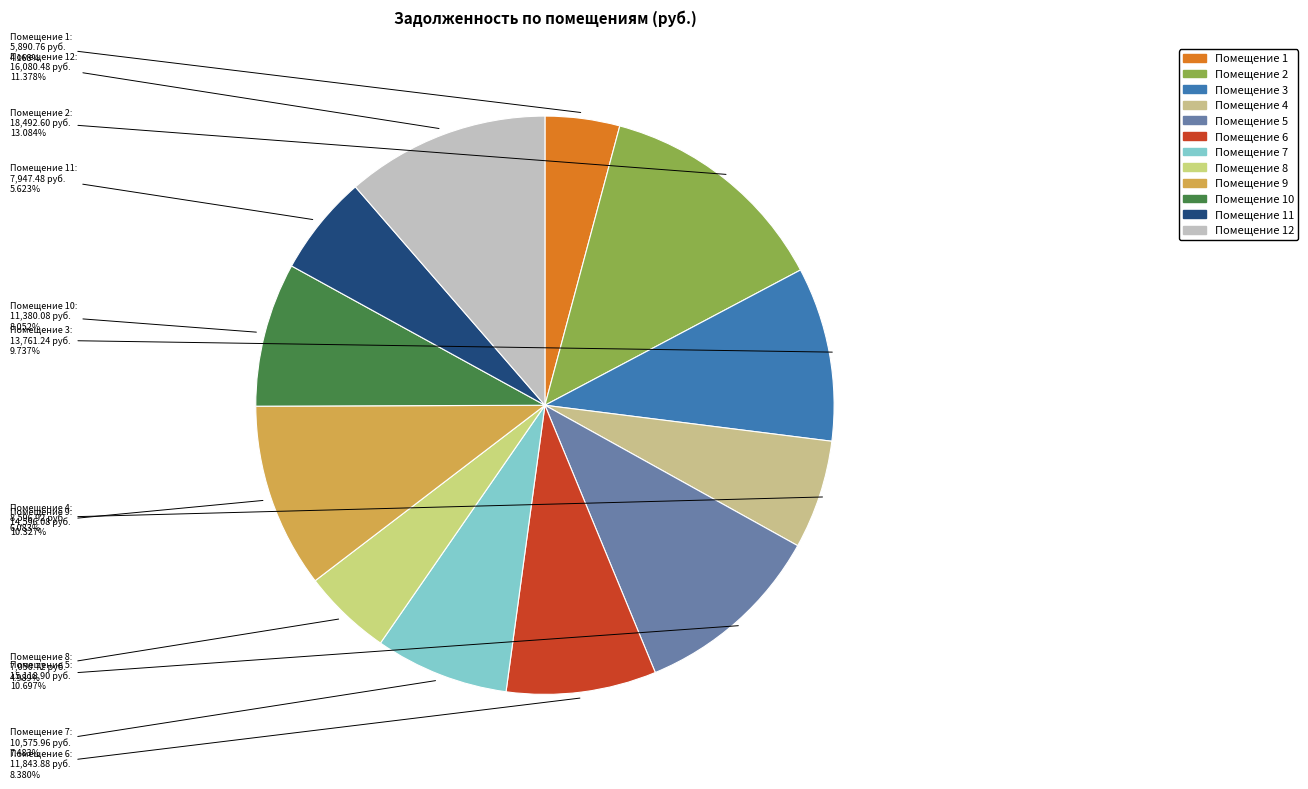

Is there a majority slice in this chart?

No